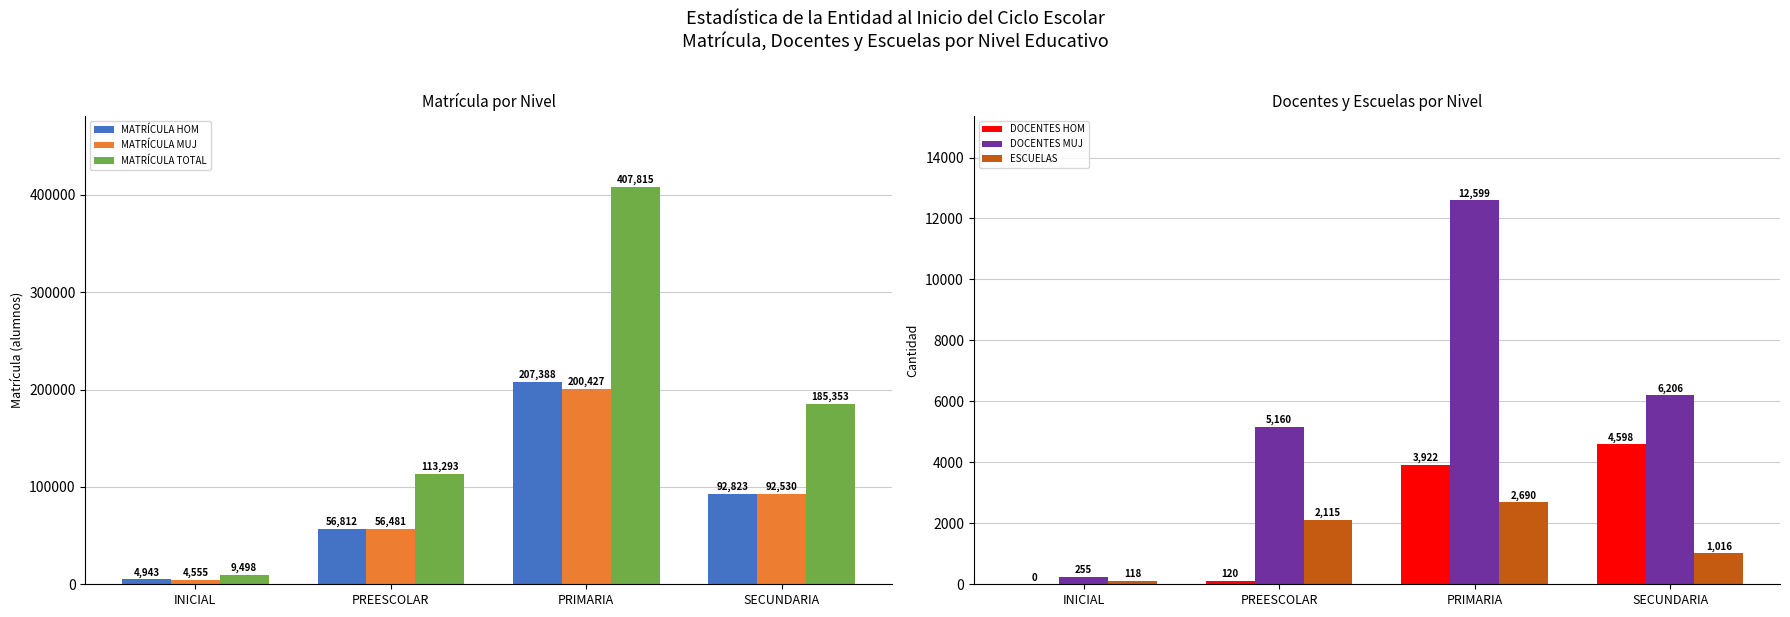

The value of DOCENTES MUJ at INICIAL is 255. True or false?

True